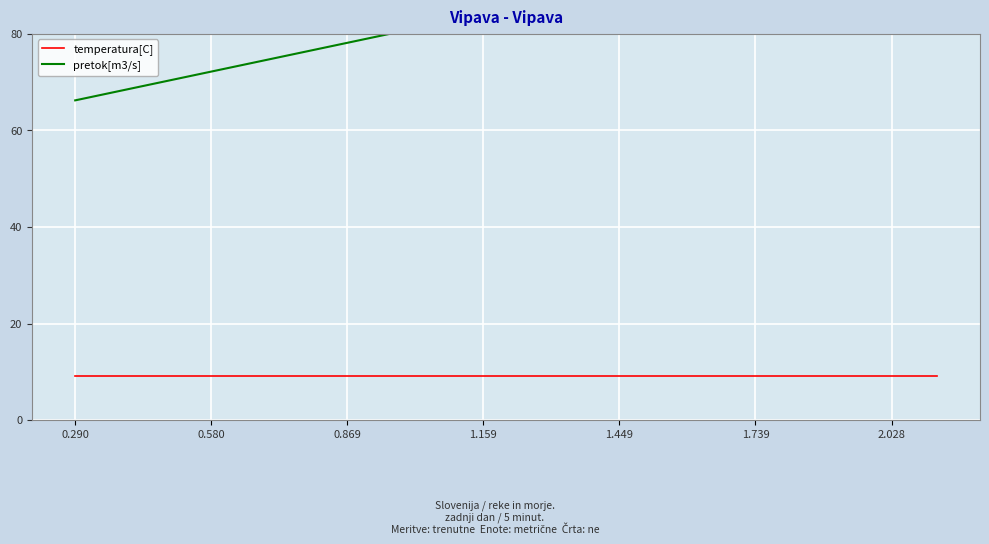

True or false: pretok[m3/s] and temperatura[C] intersect in this chart.

False